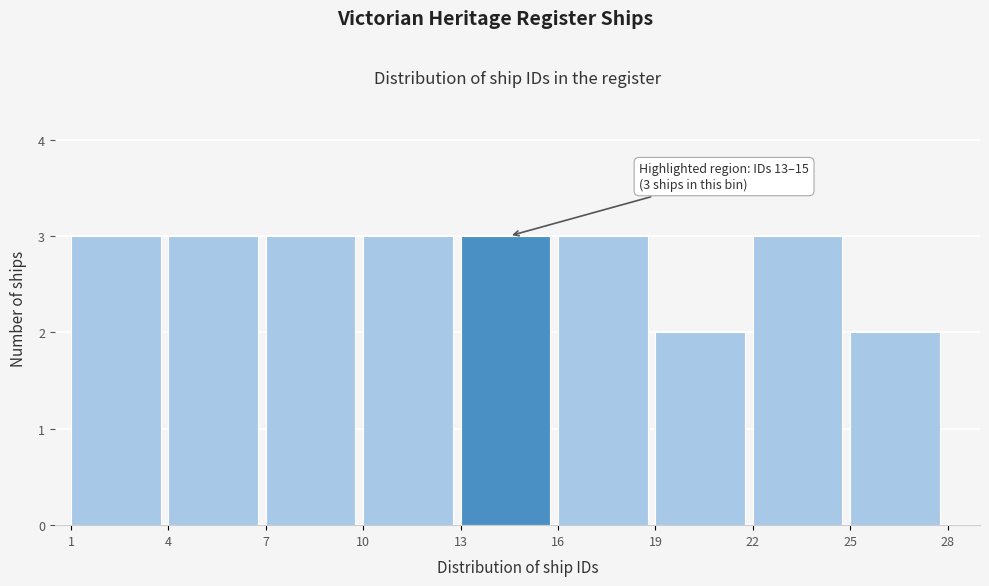

Reading left to right, extract all data points from this chart.

3	3	3	3	3	3	2	3	2